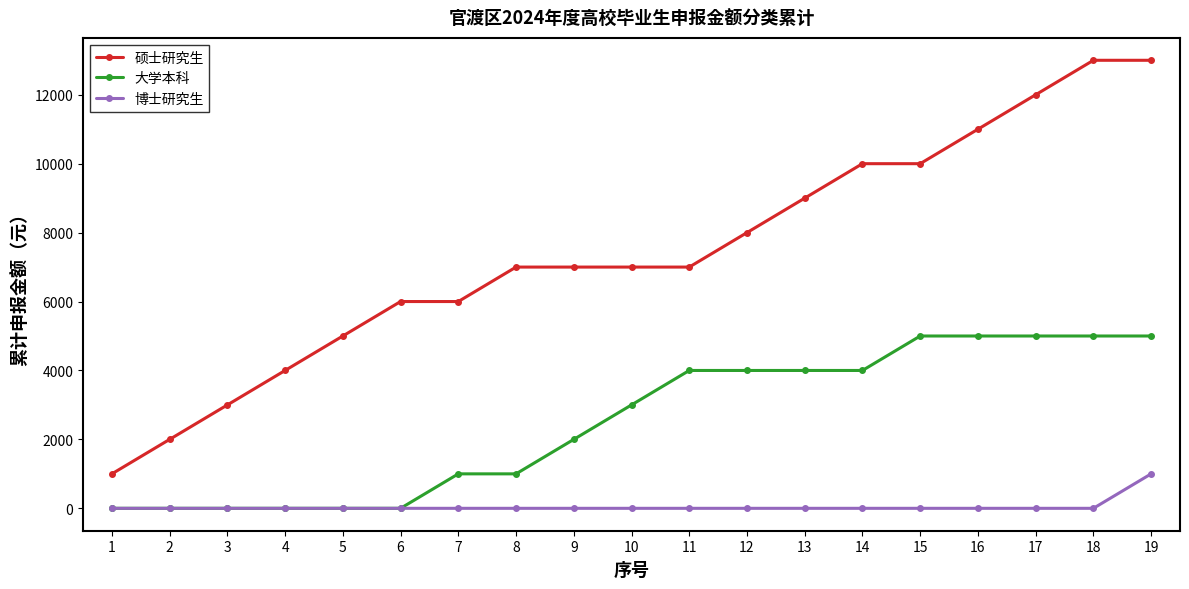

Which series changed the most between 4 and 14?

硕士研究生